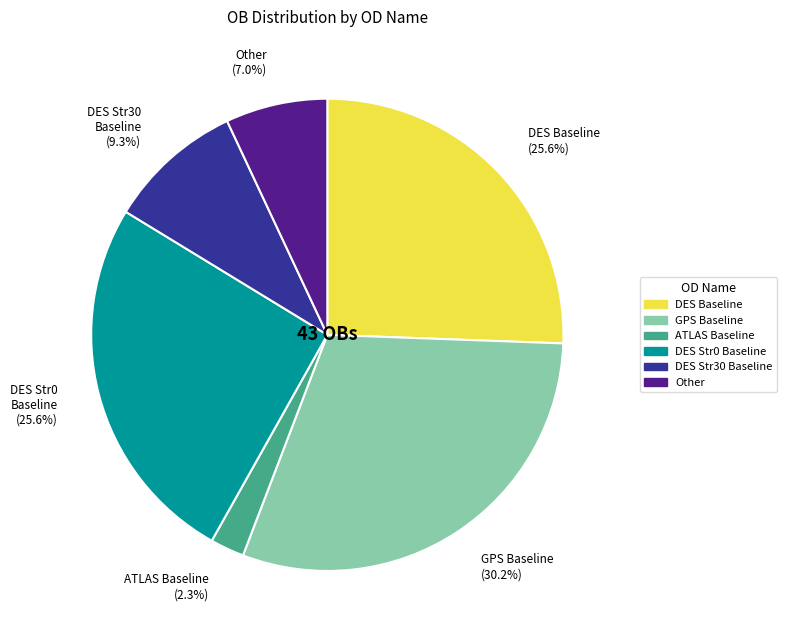

What is the total percentage of ATLAS Baseline (2.3%) and Other (7.0%)?

9.3%